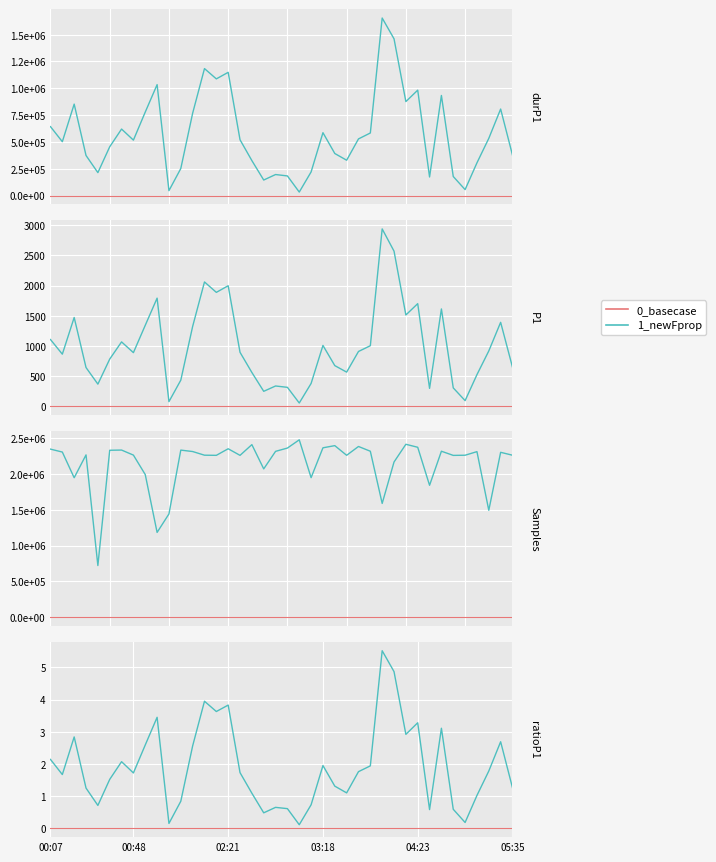

True or false: 1_newFprop and 0_basecase intersect in this chart.

False